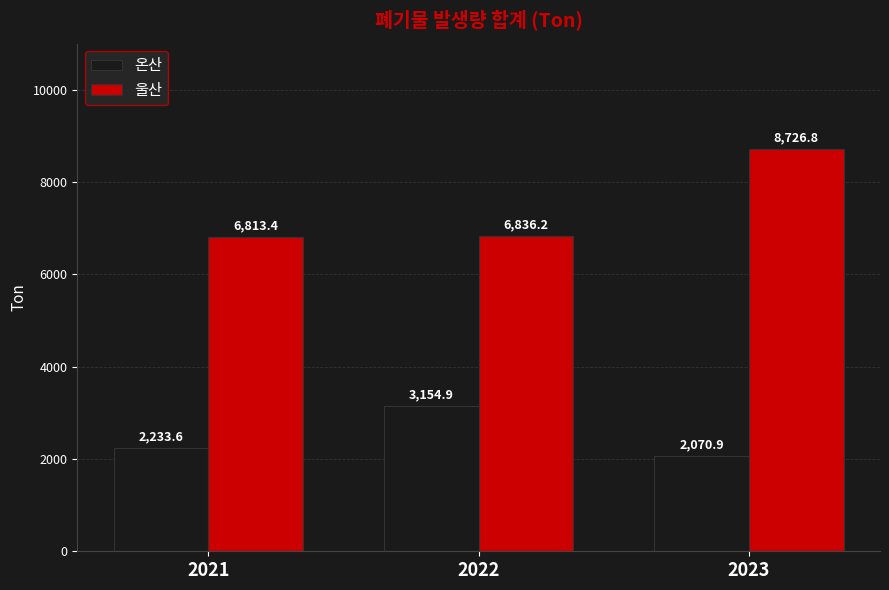

What is the difference between the highest and lowest values at 2022?

3681.3